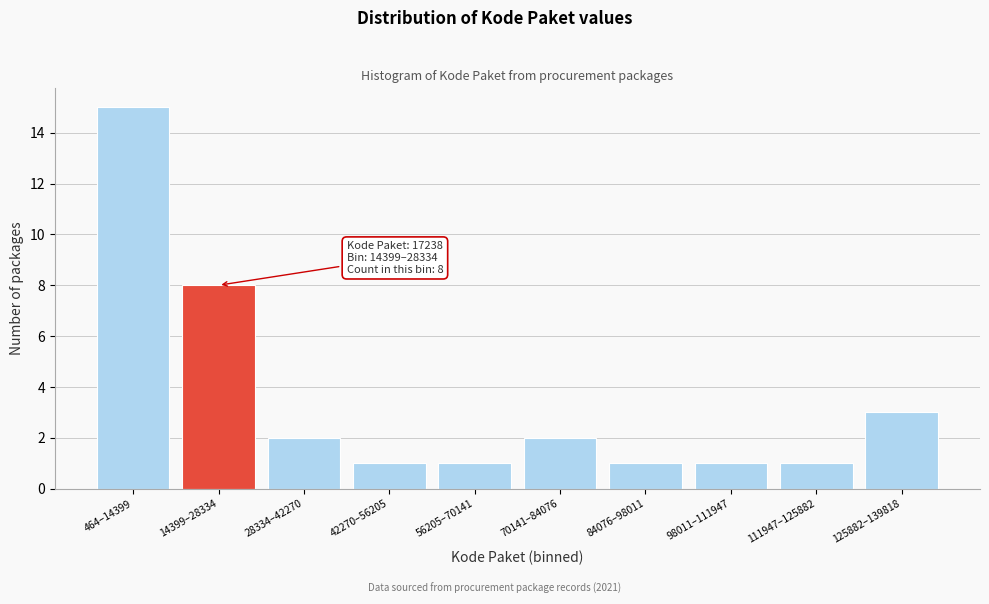

Reading left to right, list all the values displayed in this chart.

15	8	2	1	1	2	1	1	1	3